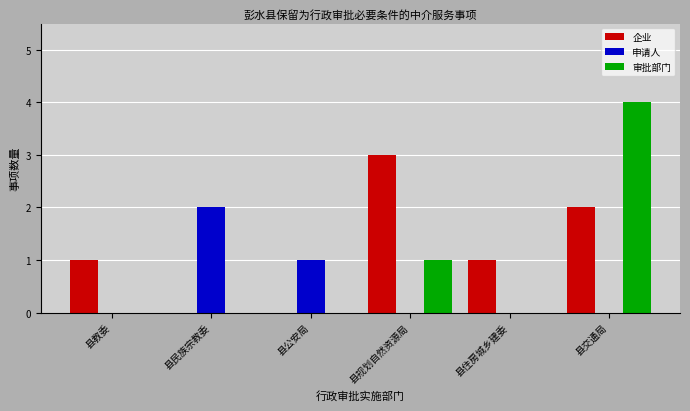

Is the value of 申请人 at 县住房城乡建委 greater than the value of 企业 at 县教委?

No